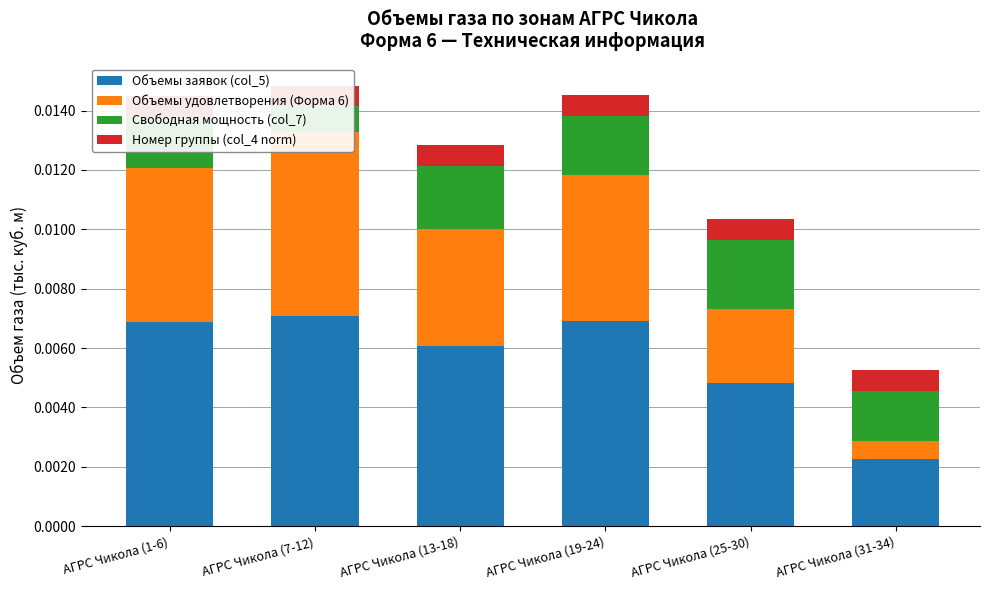

Rank the series by their average value, from lowest to highest.

Номер группы (col_4 norm), Свободная мощность (col_7), Объемы удовлетворения (Форма 6), Объемы заявок (col_5)